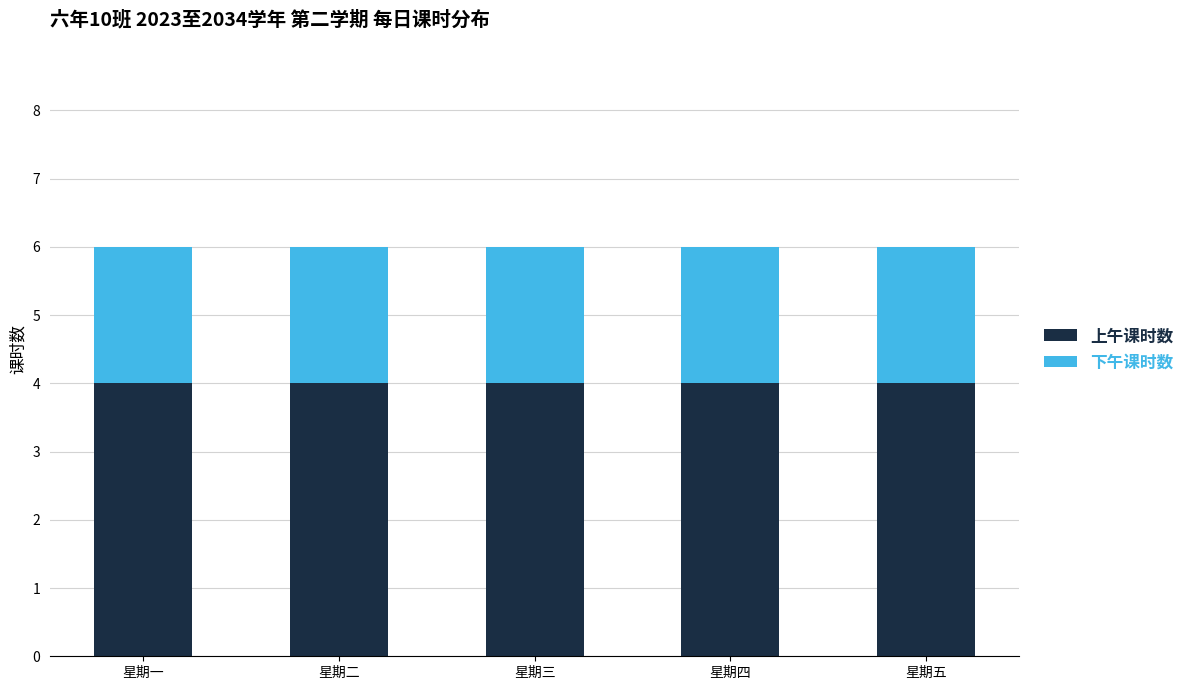

What is the sum of the 上午课时数 values at 星期三 and 星期四?

8